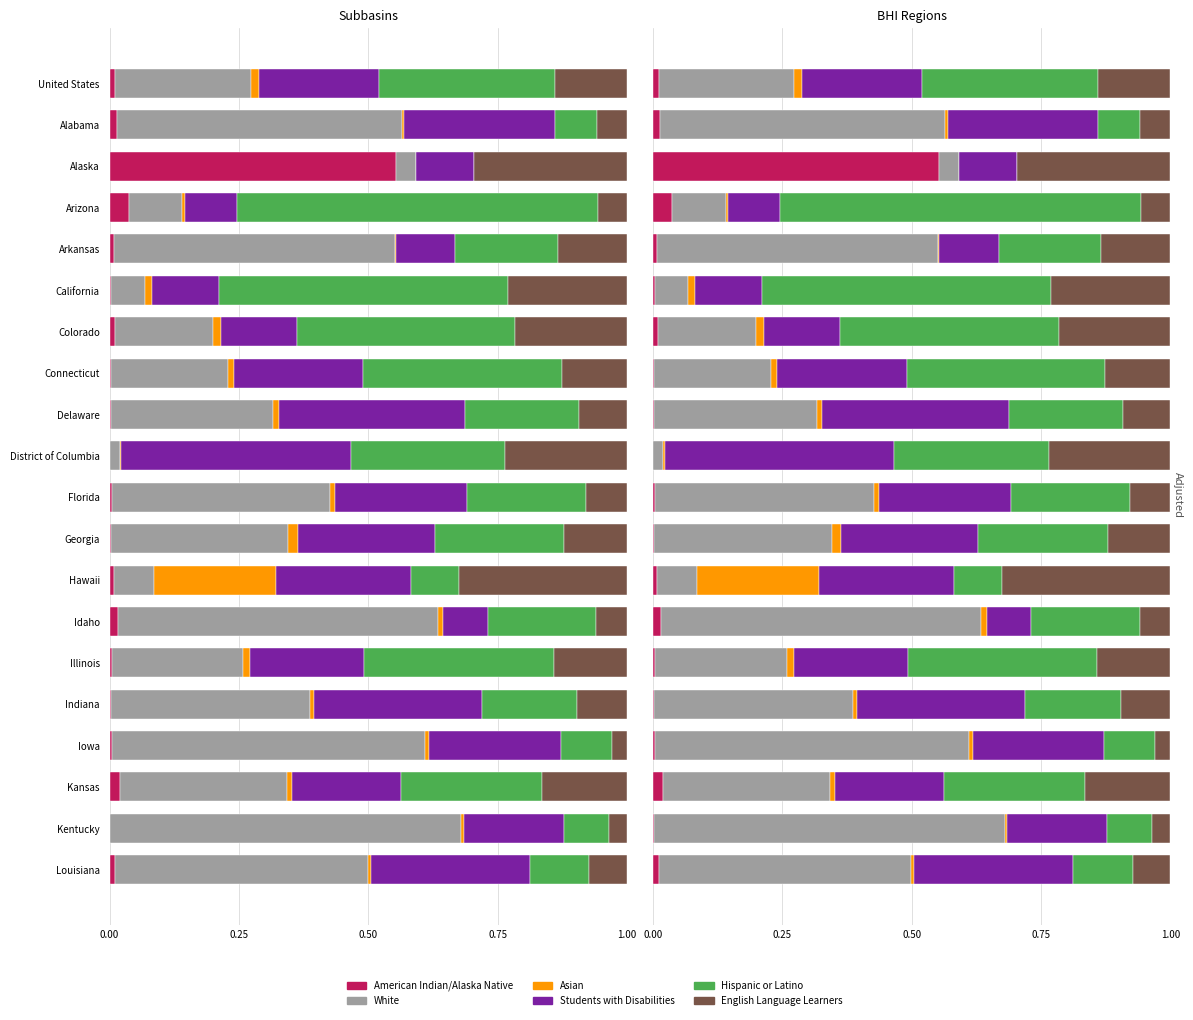

What position from the right is Hawaii?

8